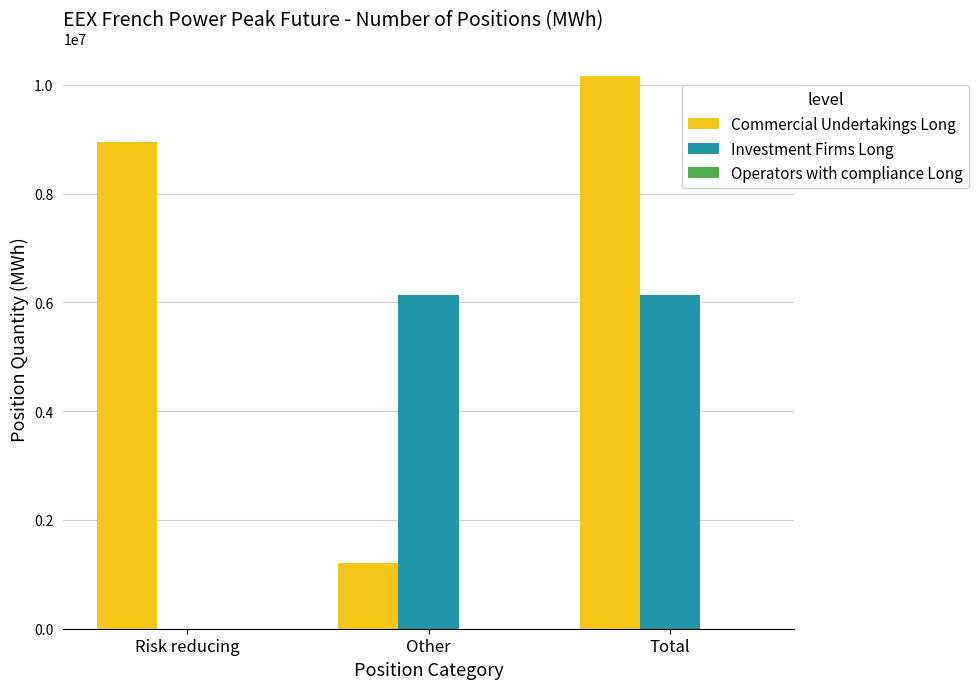

True or false: Commercial Undertakings Long has a value of 10160964 at Total.

True